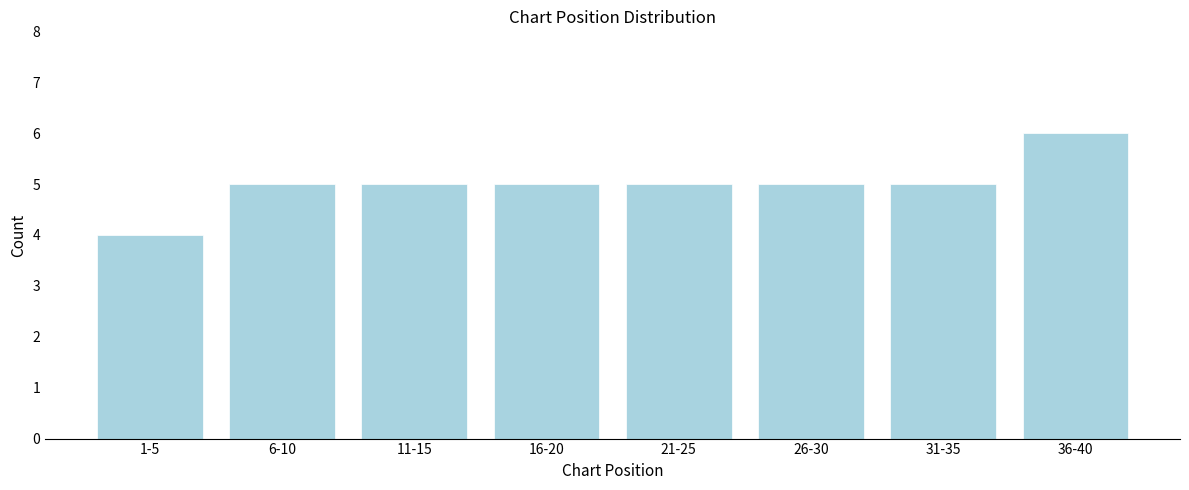

Reading left to right, list all the values displayed in this chart.

4	5	5	5	5	5	5	6